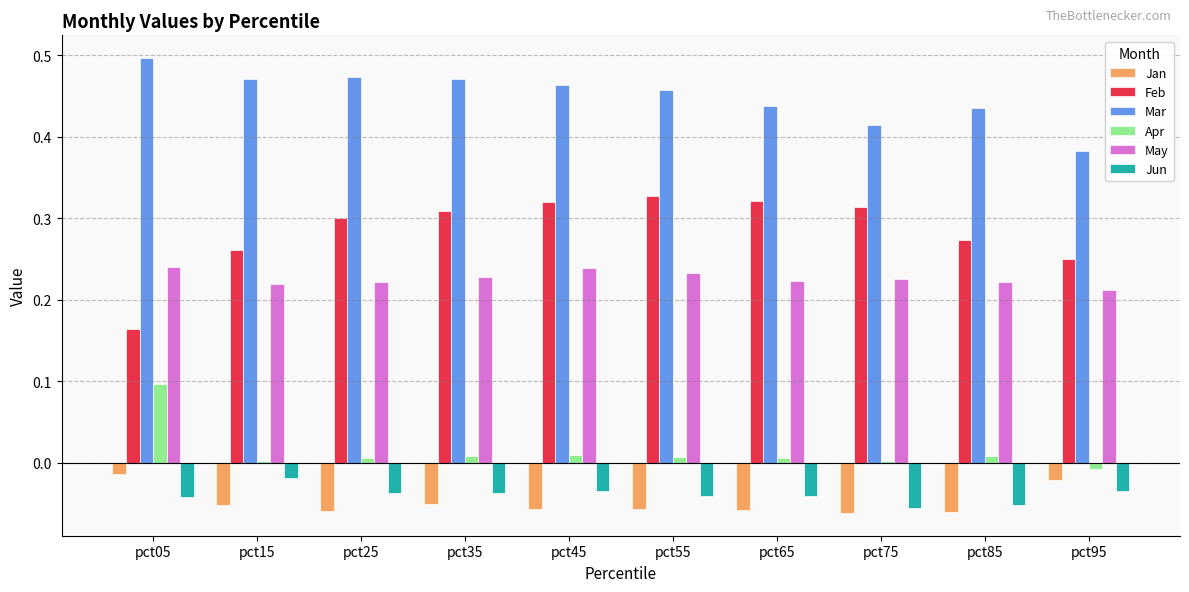

How many categories are shown in the chart?

10